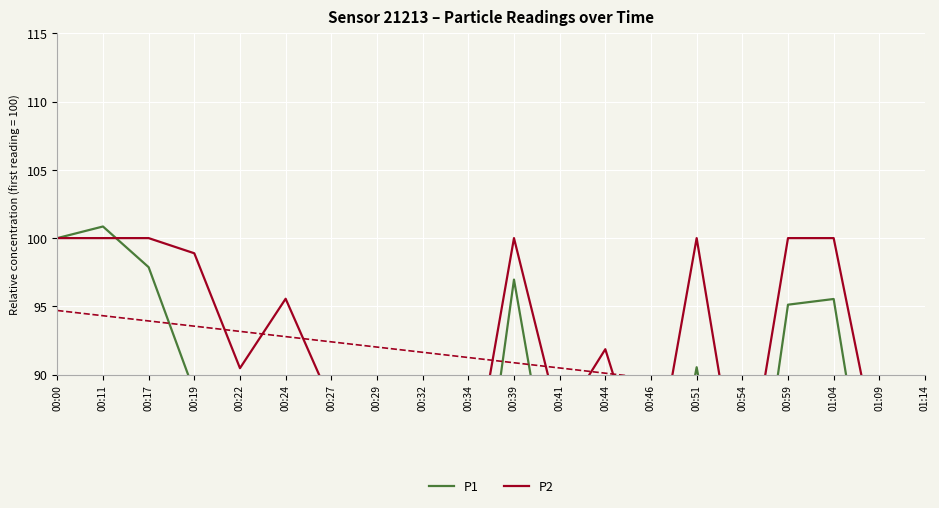

What is the label of the 7th point from the left?

00:27